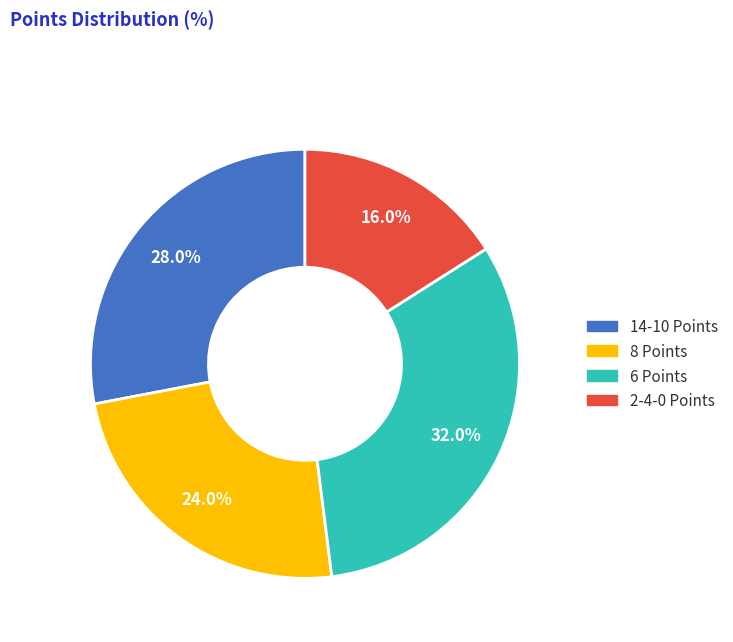

To the nearest percent, what is the difference between the largest and smallest slice percentages?

16%